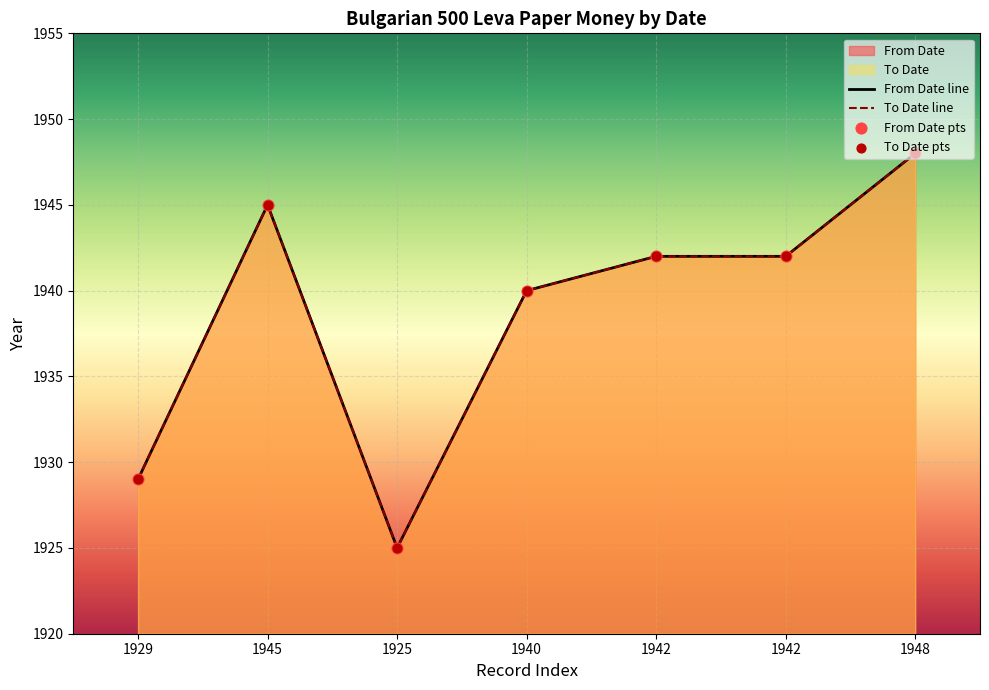

At how many categories does at least one series exceed 1927?

6